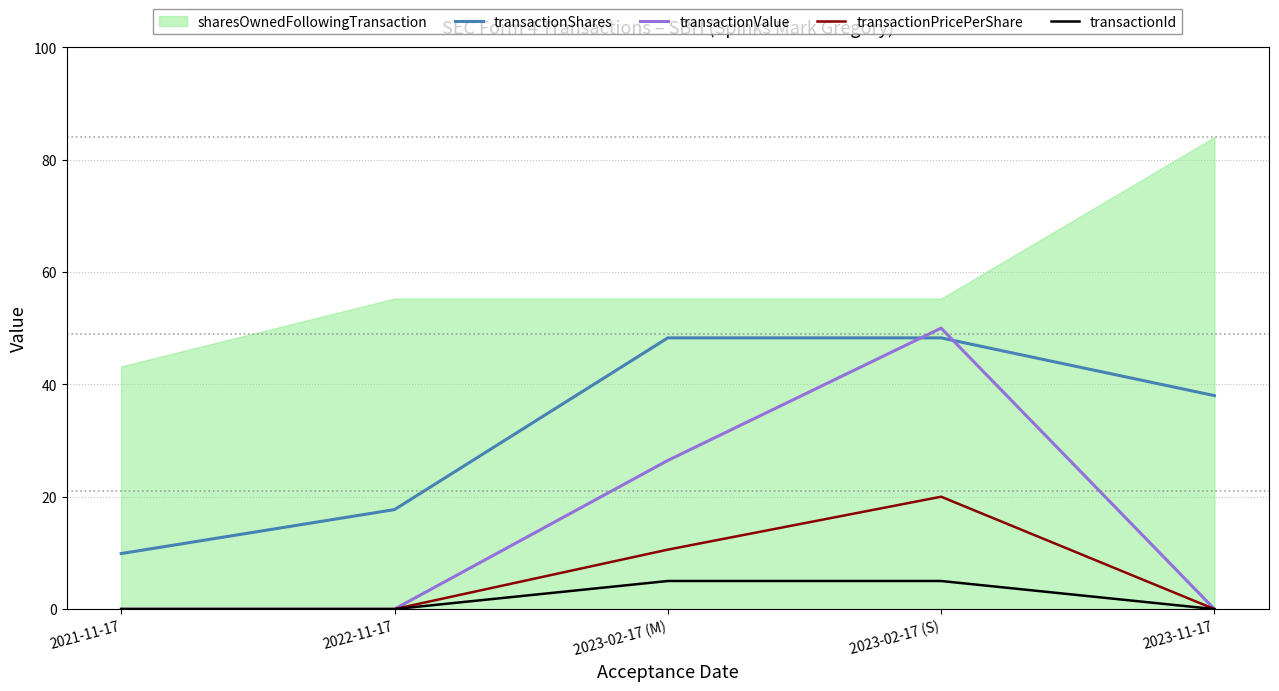

The transactionPricePerShare series shows 13.7 at 2021-11-17. True or false?

False